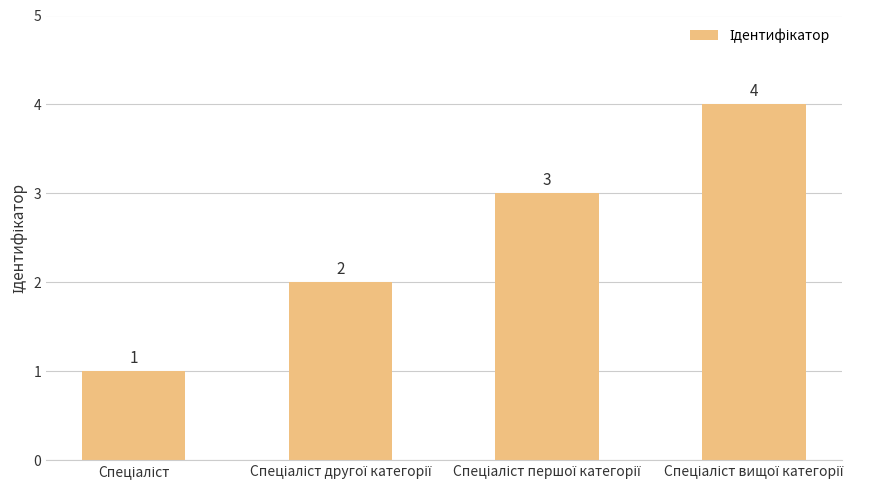

Count the values in the range 2 to 4.

3